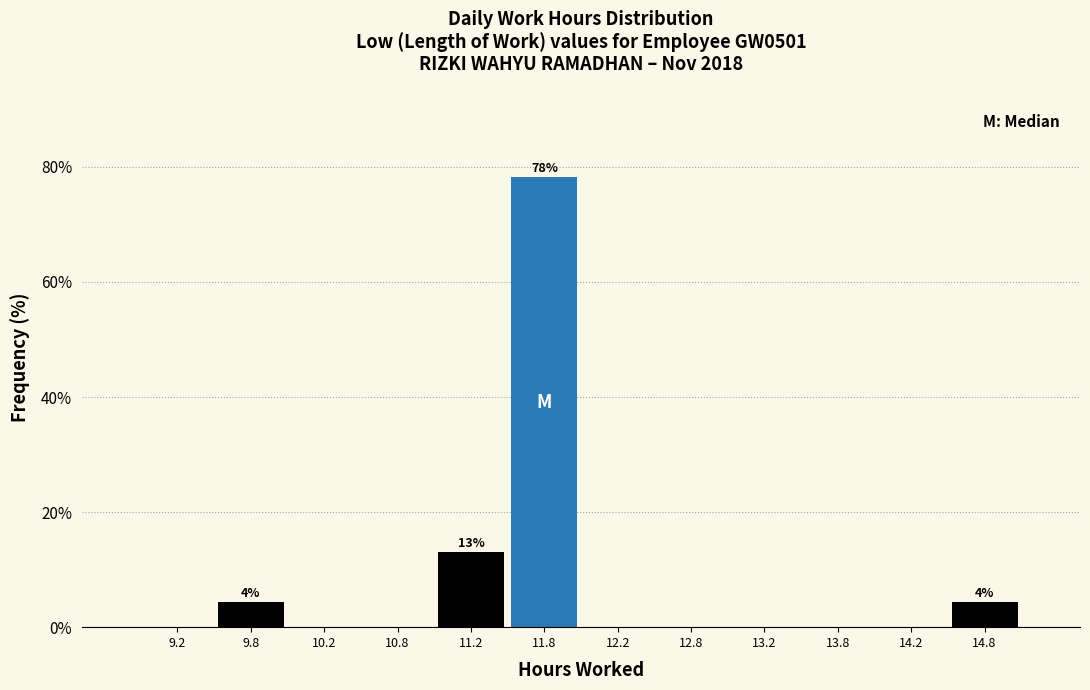

Over which range of the x-axis is the bar tallest?

11.5 to 12.0